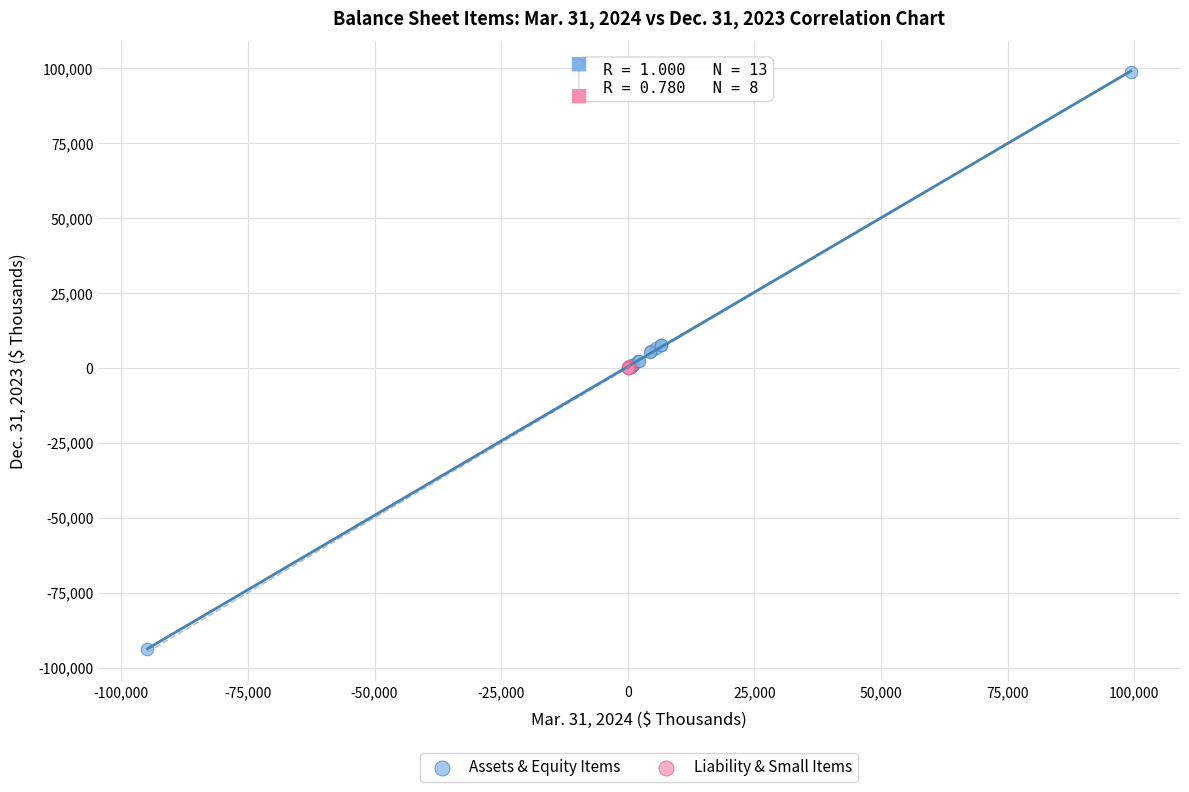

Which series reaches the maximum Y coordinate?

Assets & Equity Items